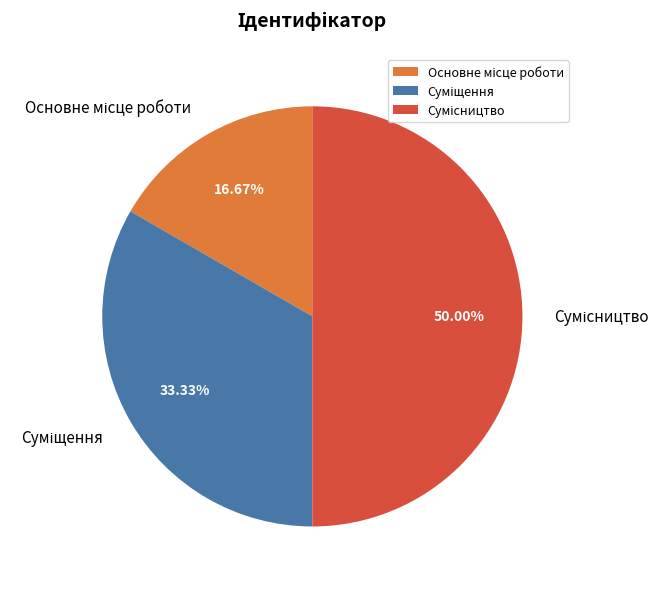

What is the total percentage of Основне місце роботи and Сумісництво?

66.7%